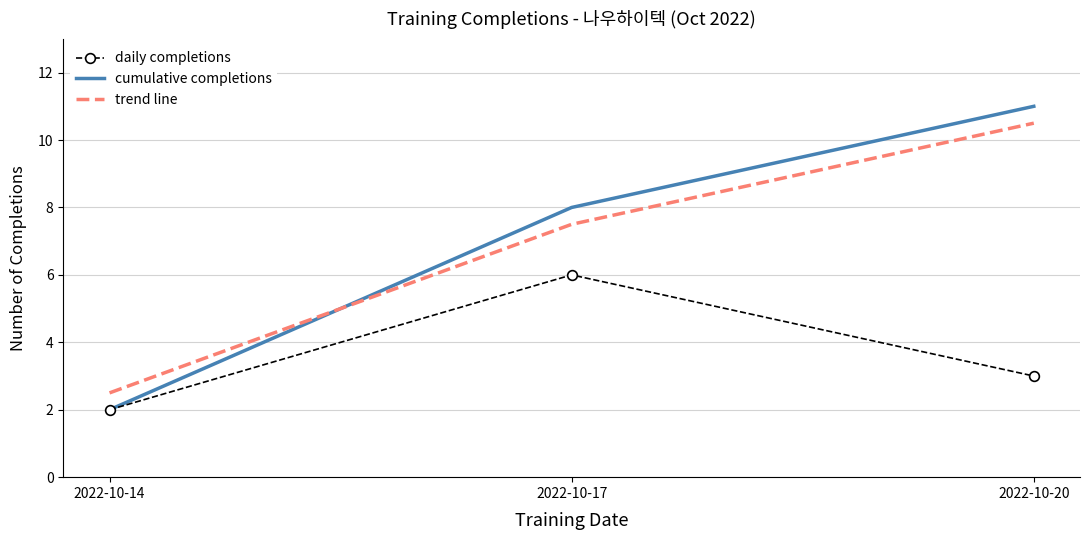

Which series has the largest range (max minus min)?

cumulative completions